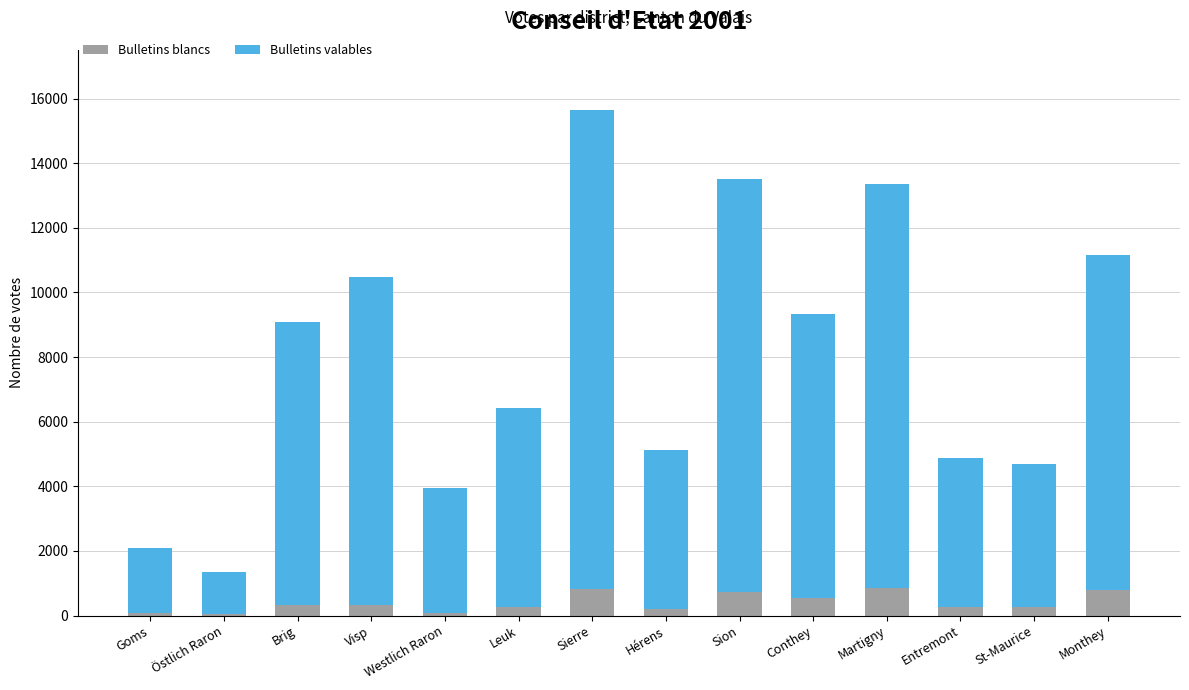

What is the maximum value for Bulletins blancs?

863